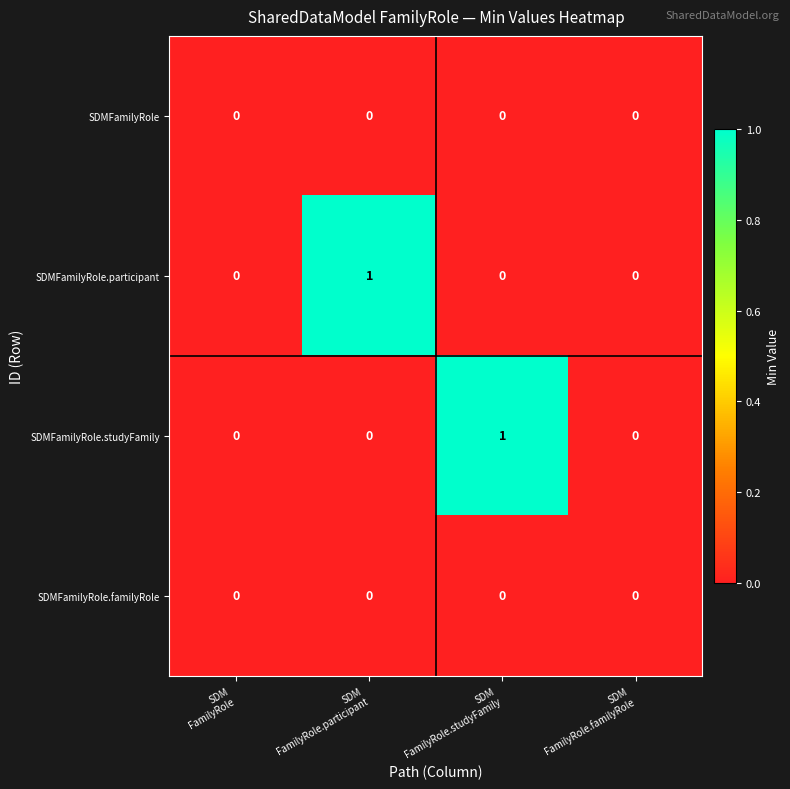

Reading left to right, extract all data points from this chart.

SDMFamilyRole: 0	0	0	0
SDMFamilyRole.participant: 0	1	0	0
SDMFamilyRole.studyFamily: 0	0	1	0
SDMFamilyRole.familyRole: 0	0	0	0